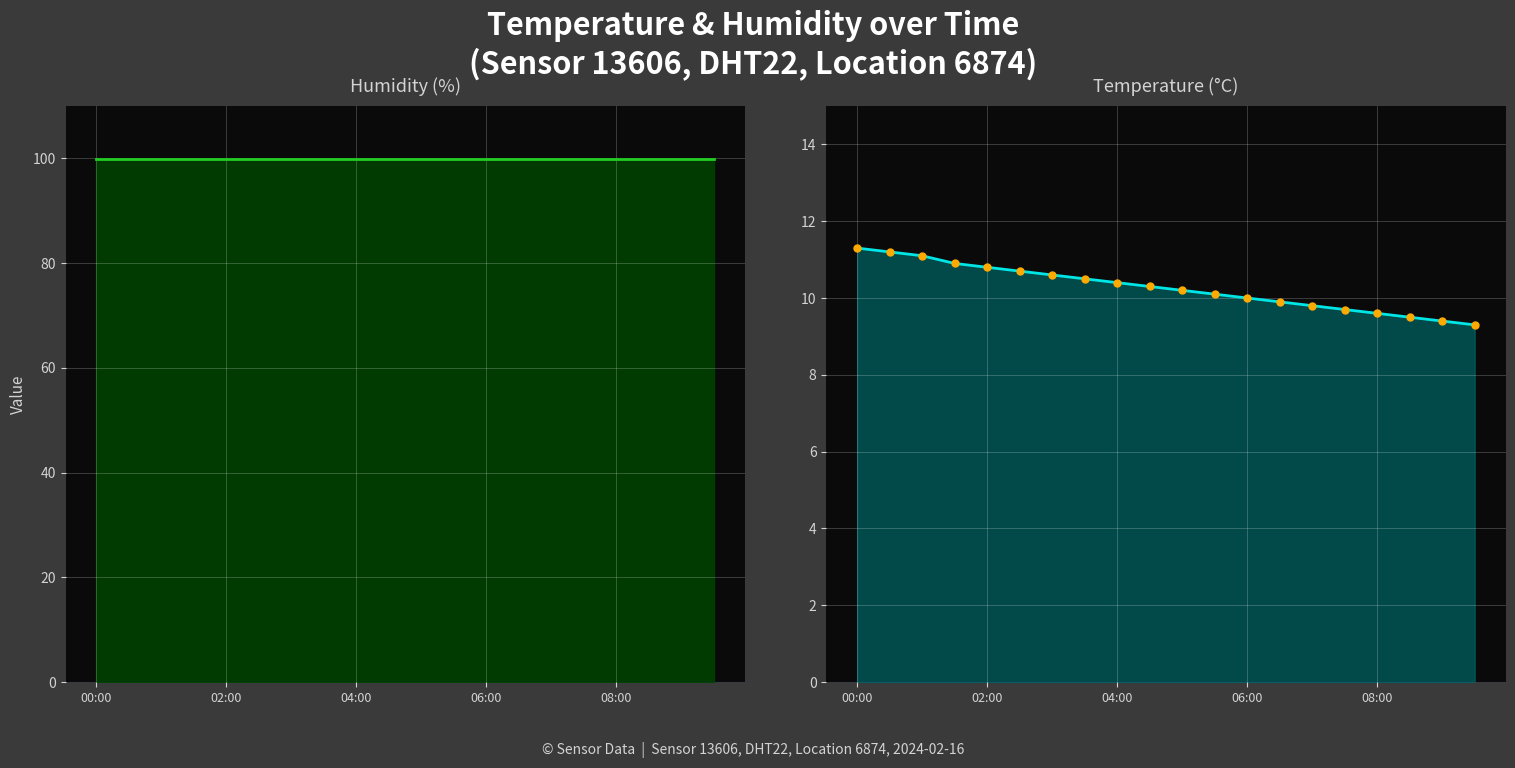

List the labels in order of humidity value, largest first.

00:00, 02:00, 04:00, 06:00, 08:00, 5, 6, 7, 8, 9, 10, 11, 12, 13, 14, 15, 16, 17, 18, 19